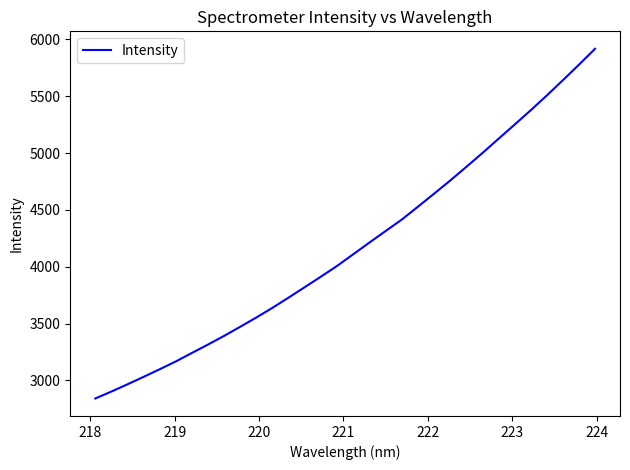

What is the difference between the maximum and minimum values?

3075.3